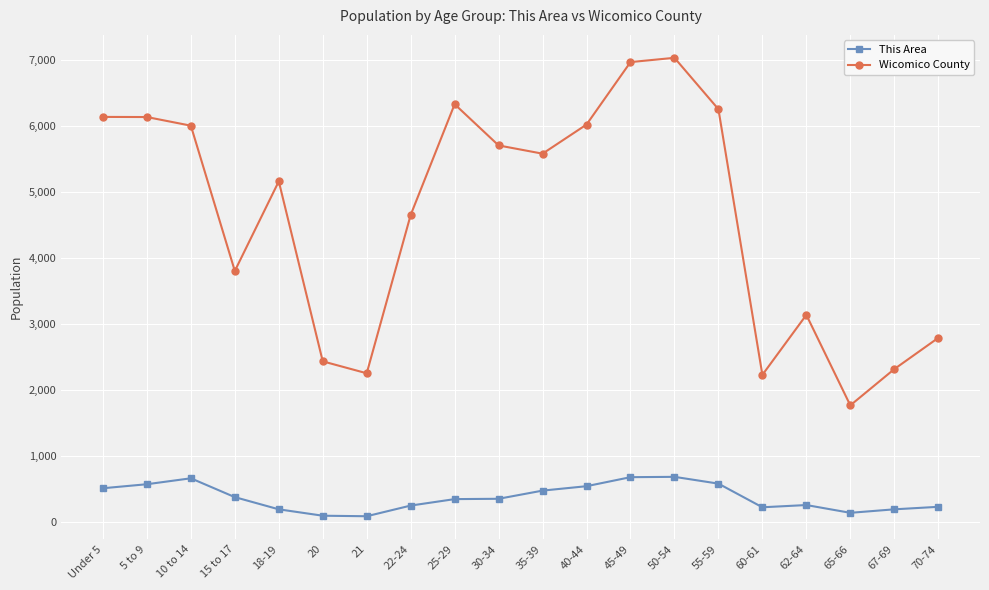

Rank the series by their maximum value, from highest to lowest.

Wicomico County, This Area